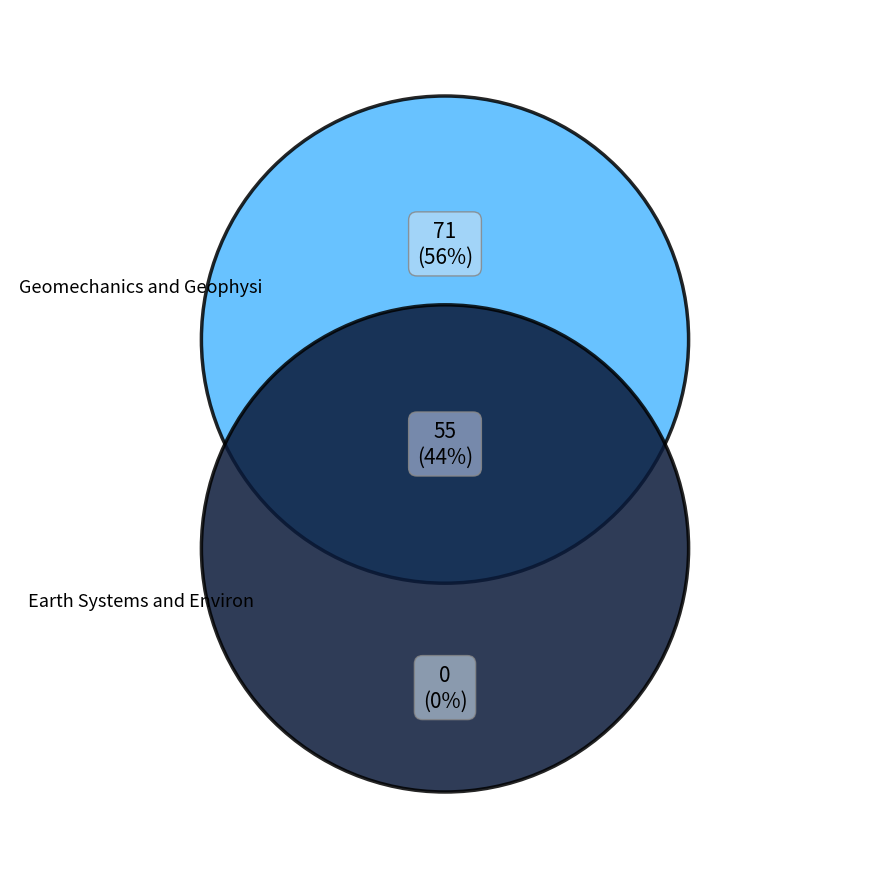

Which has a higher value, Earth Systems and Environment or Geomechanics and Geophysics for Geo-Energy?

Geomechanics and Geophysics for Geo-Energy